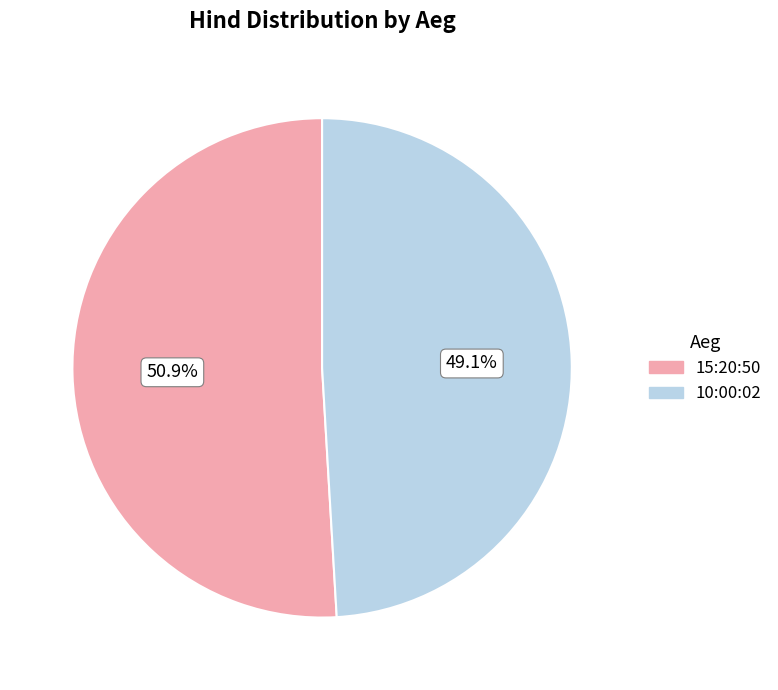

Count the number of slices in the pie.

2